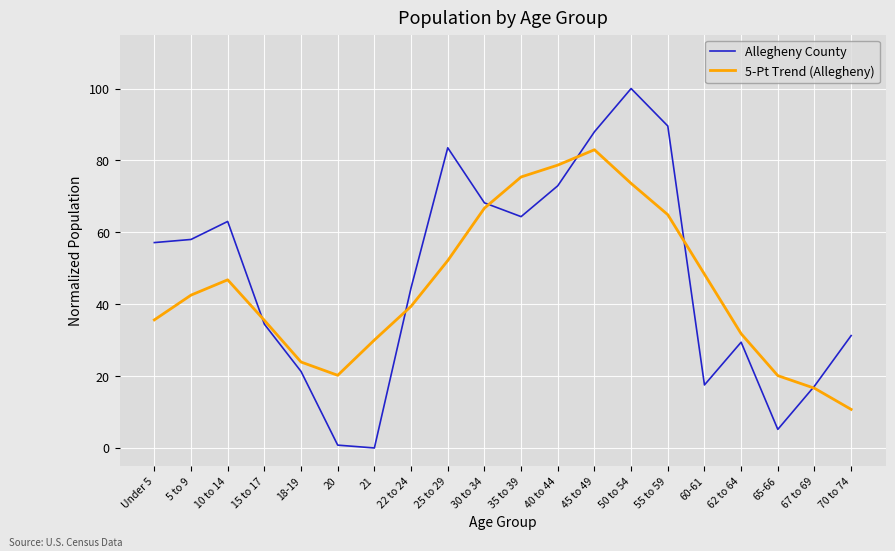

Is it true that Allegheny County equals 29.2 at 35 to 39?

False